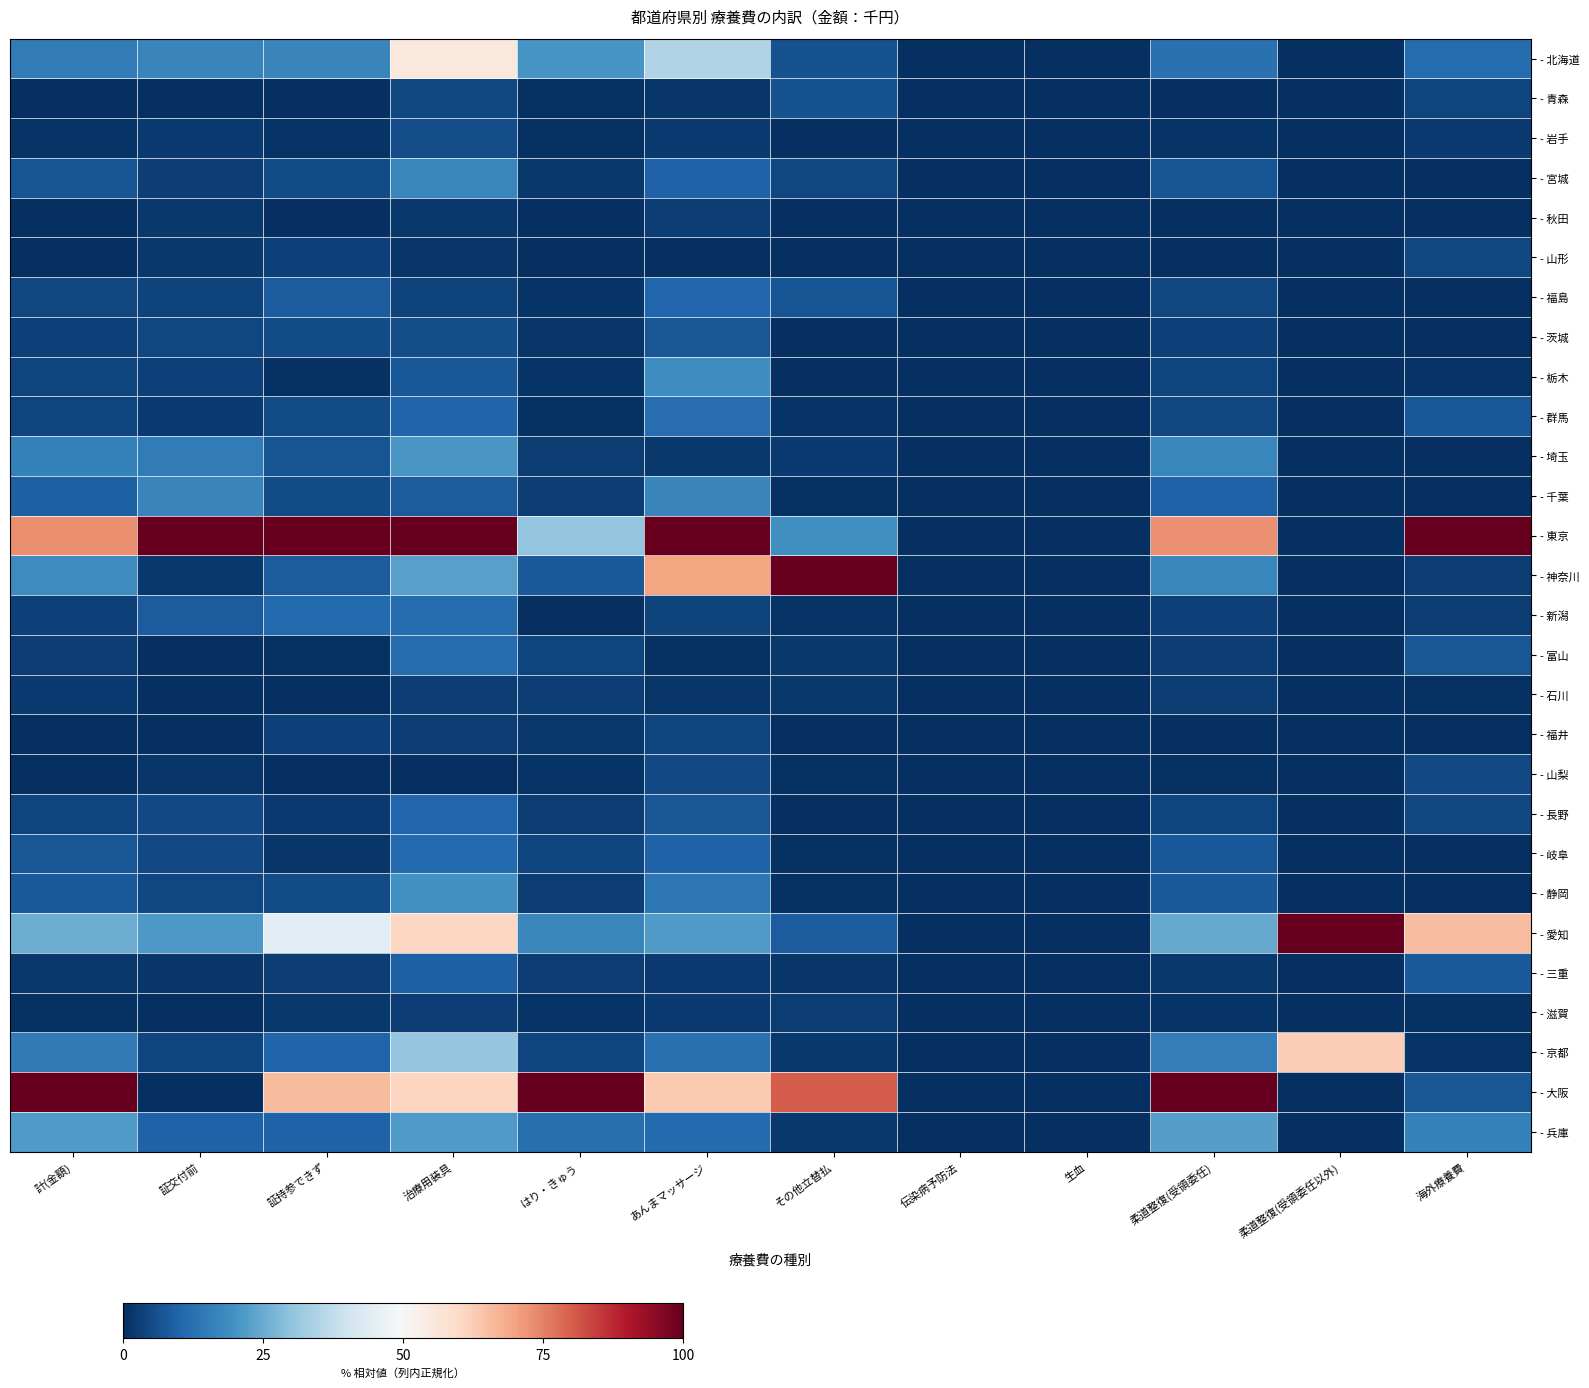

How many distinct data groups are displayed?

28